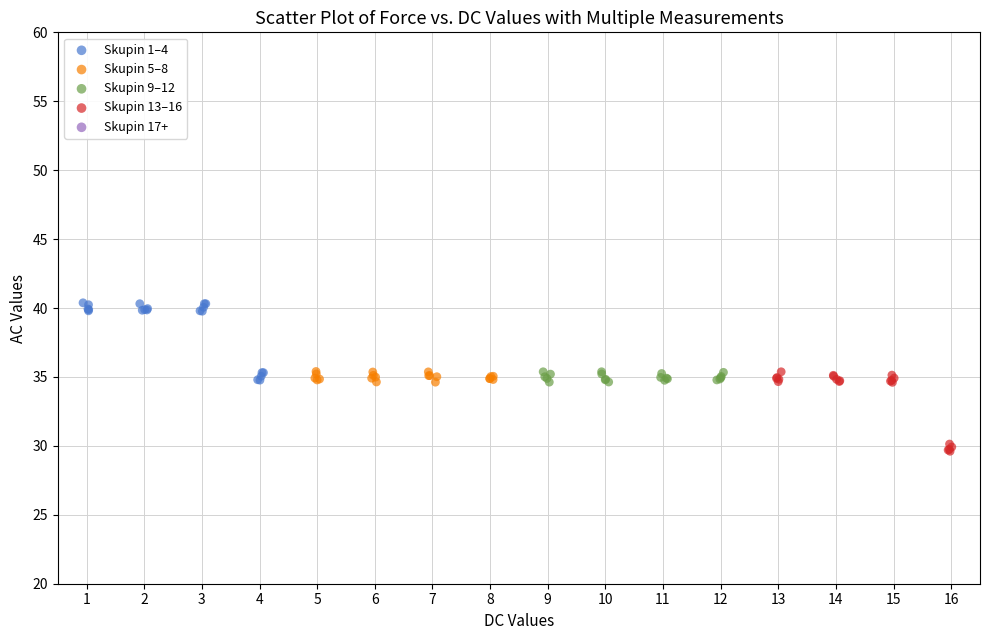

Which series reaches the minimum Y coordinate?

Skupin 13–16